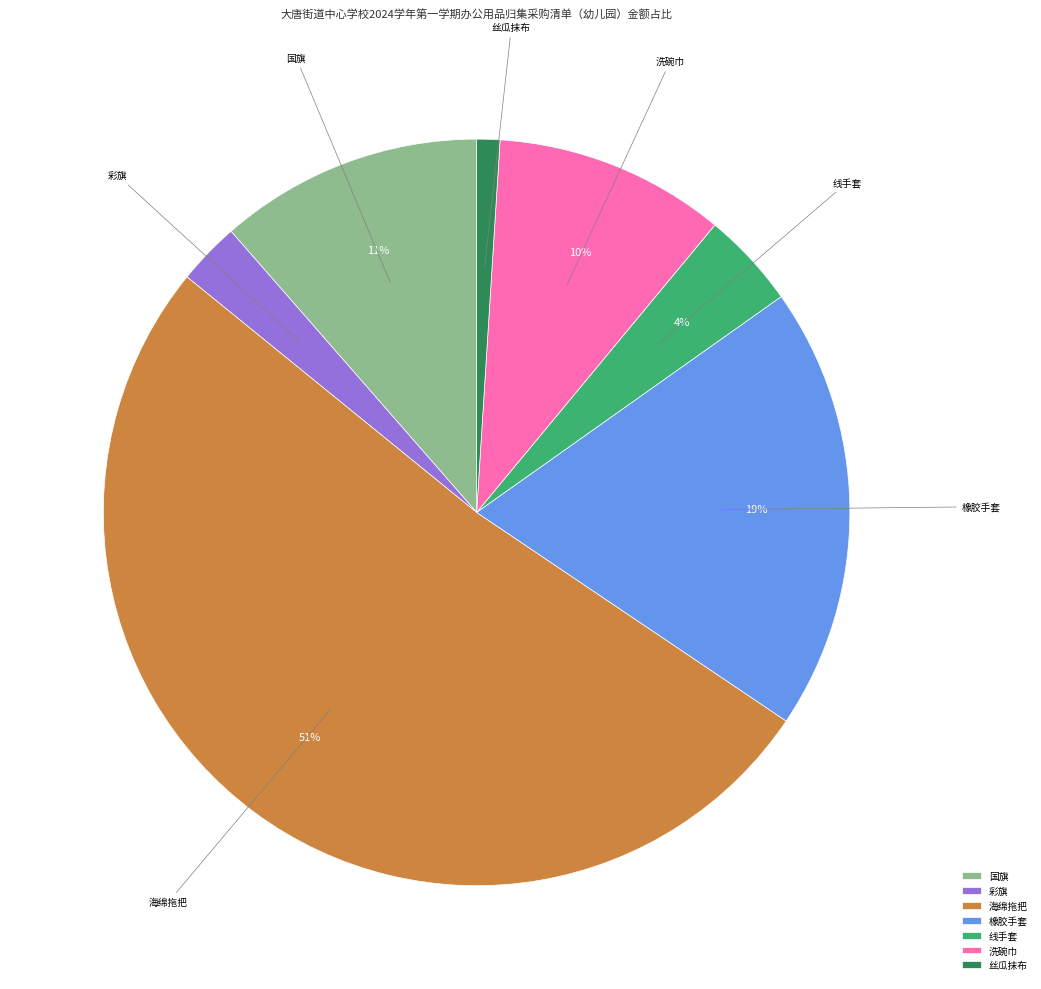

Approximately how many times larger is the value at 彩旗 compared to 洗碗巾?

0.3